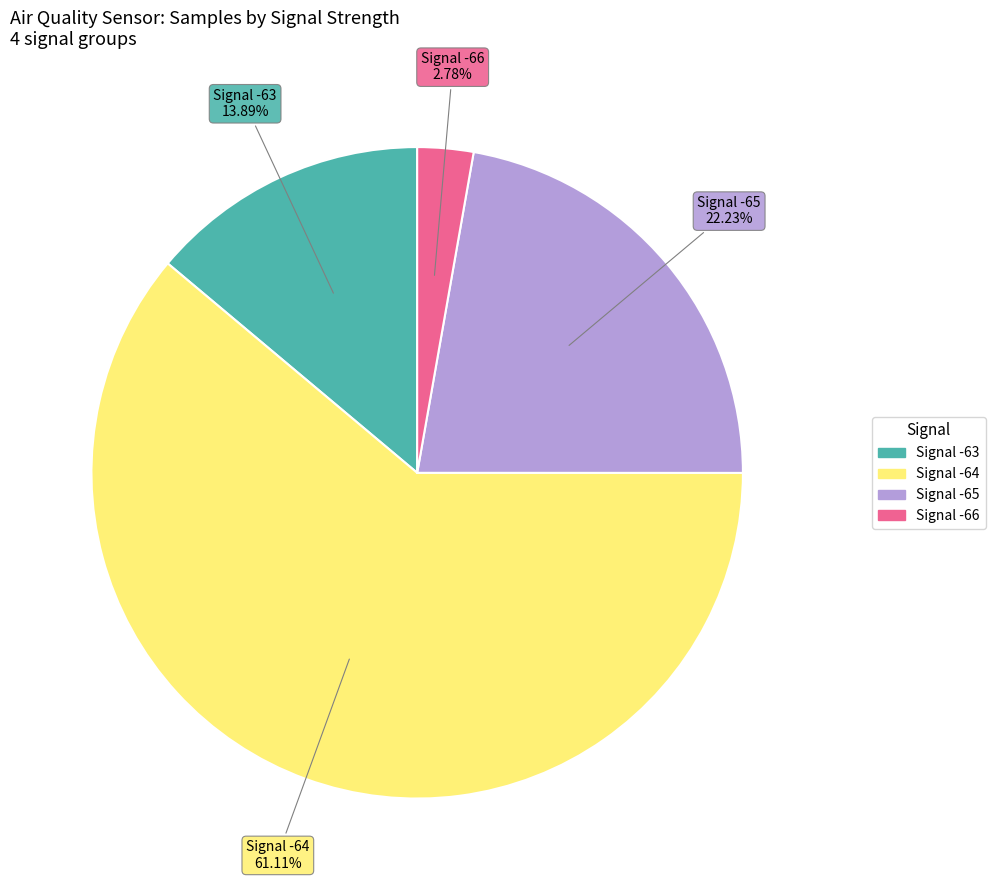

Is there a majority slice in this chart?

Yes